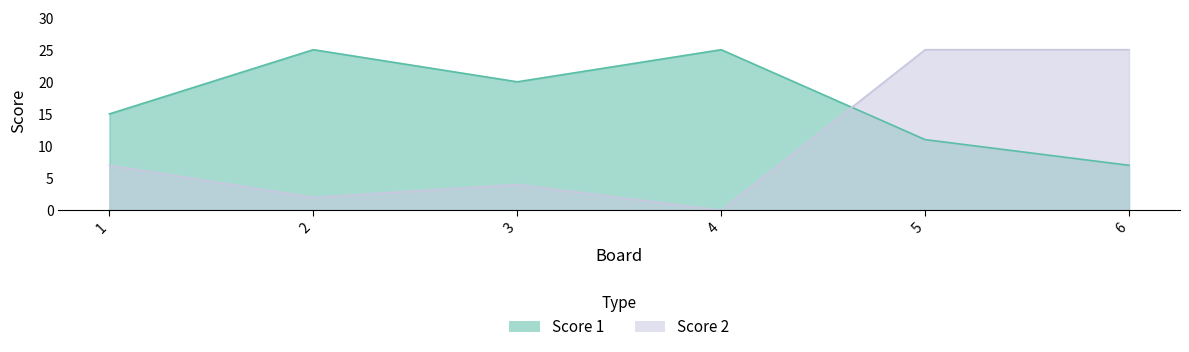

Where is Score 1 nearest to the value 16?

1